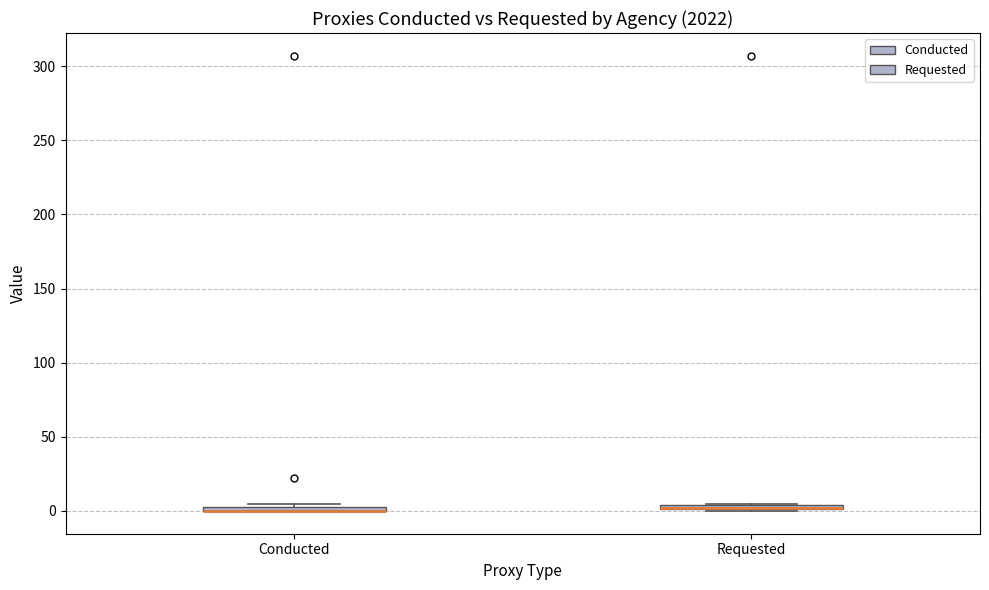

Where is the lower edge of the box for Requested on the y-axis? The values are not printed on the chart, so give them approximately, as read against the axis.

0